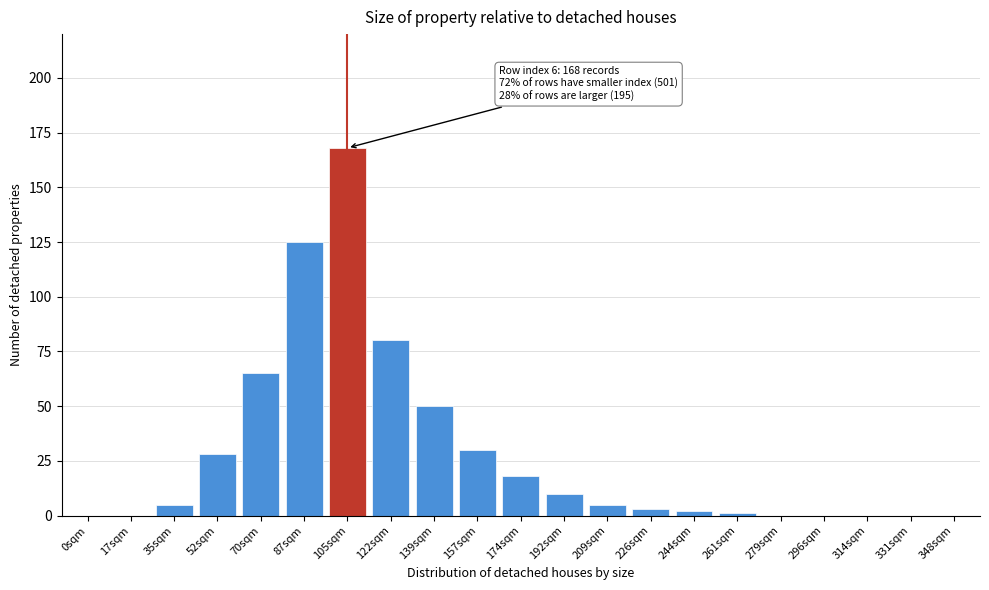

Reading left to right, list all the values displayed in this chart.

0sqm=0	17sqm=0	35sqm=5	52sqm=28	70sqm=65	87sqm=125	105sqm=168	122sqm=80	139sqm=50	157sqm=30	174sqm=18	192sqm=10	209sqm=5	226sqm=3	244sqm=2	261sqm=1	279sqm=0	296sqm=0	314sqm=0	331sqm=0	348sqm=0